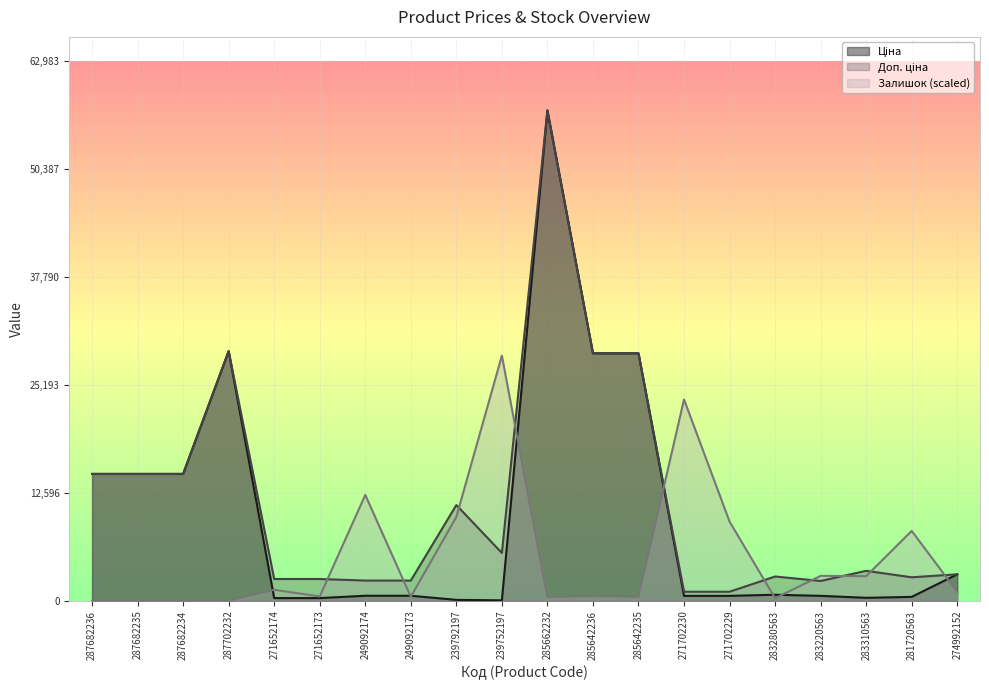

What position from the left is 285662232?

11